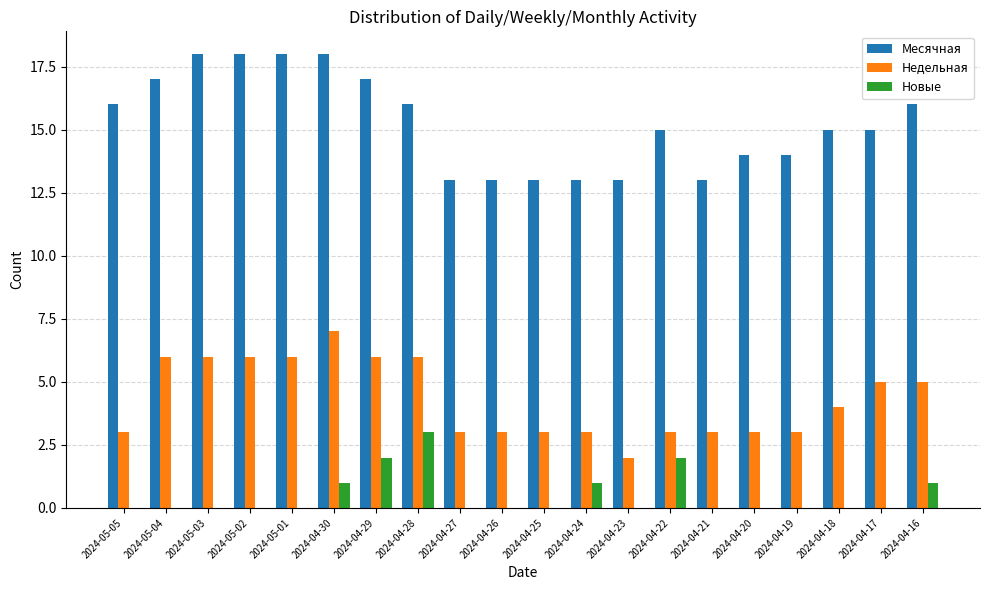

Reading left to right, transcribe all the data shown in this chart.

Месячная: 2024-05-05=16	2024-05-04=17	2024-05-03=18	2024-05-02=18	2024-05-01=18	2024-04-30=18	2024-04-29=17	2024-04-28=16	2024-04-27=13	2024-04-26=13	2024-04-25=13	2024-04-24=13	2024-04-23=13	2024-04-22=15	2024-04-21=13	2024-04-20=14	2024-04-19=14	2024-04-18=15	2024-04-17=15	2024-04-16=16
Недельная: 2024-05-05=3	2024-05-04=6	2024-05-03=6	2024-05-02=6	2024-05-01=6	2024-04-30=7	2024-04-29=6	2024-04-28=6	2024-04-27=3	2024-04-26=3	2024-04-25=3	2024-04-24=3	2024-04-23=2	2024-04-22=3	2024-04-21=3	2024-04-20=3	2024-04-19=3	2024-04-18=4	2024-04-17=5	2024-04-16=5
Новые: 2024-05-05=0	2024-05-04=0	2024-05-03=0	2024-05-02=0	2024-05-01=0	2024-04-30=1	2024-04-29=2	2024-04-28=3	2024-04-27=0	2024-04-26=0	2024-04-25=0	2024-04-24=1	2024-04-23=0	2024-04-22=2	2024-04-21=0	2024-04-20=0	2024-04-19=0	2024-04-18=0	2024-04-17=0	2024-04-16=1